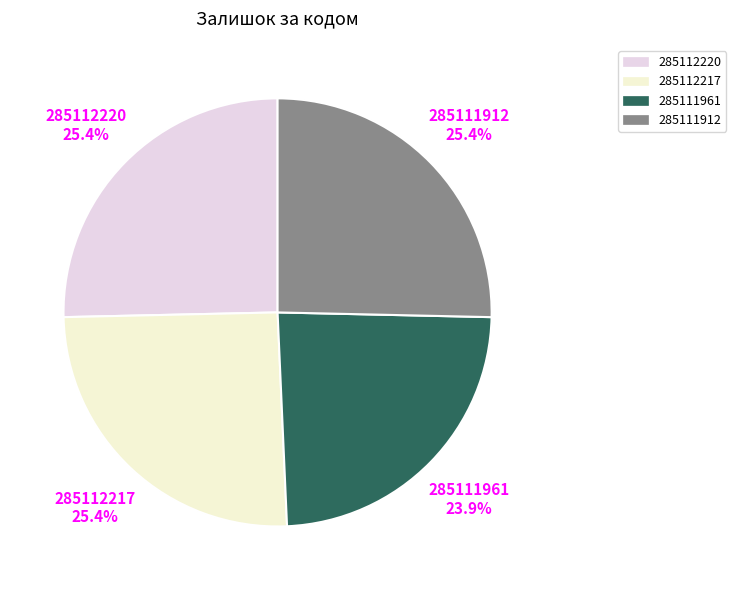

To the nearest percent, what is the combined percentage of 285111912 and 285111961?

49%